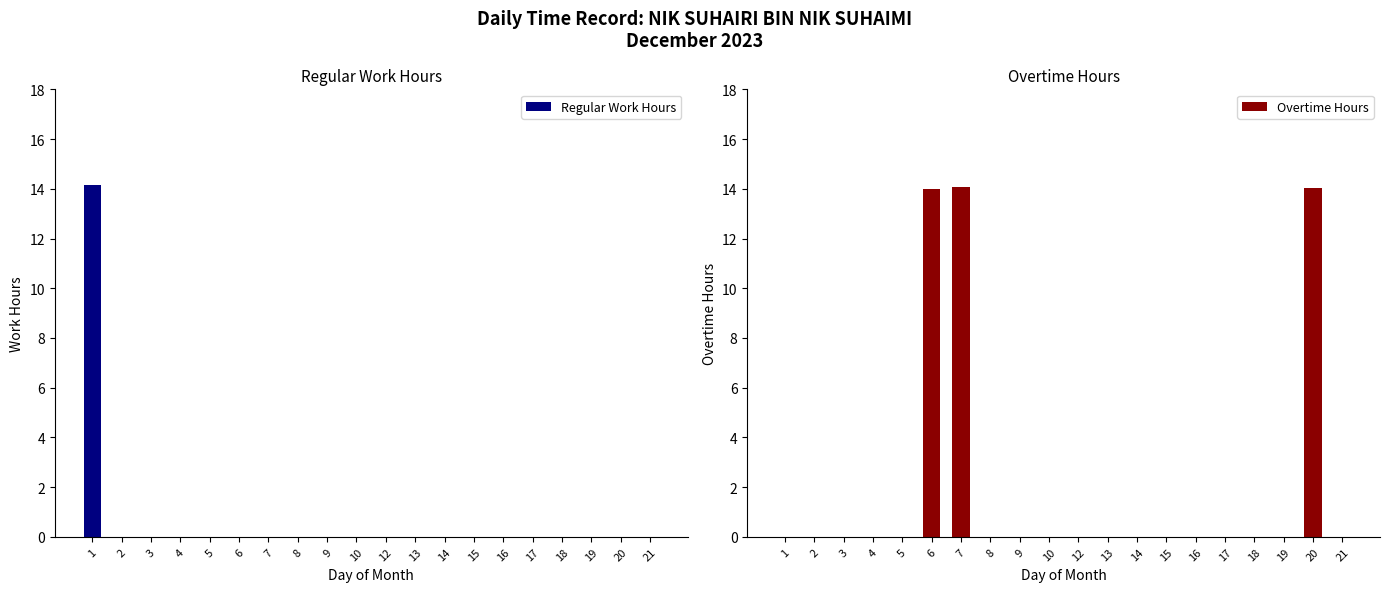

The Regular Work Hours series shows 0.0 at 9. True or false?

True